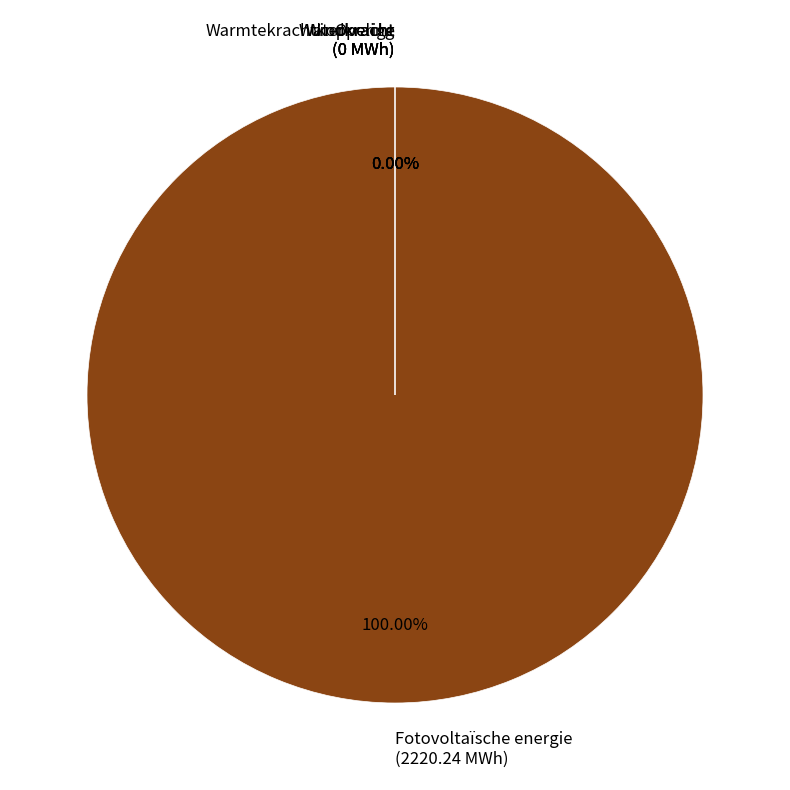

Which slice represents more than half of the pie?

Fotovoltaïsche energie